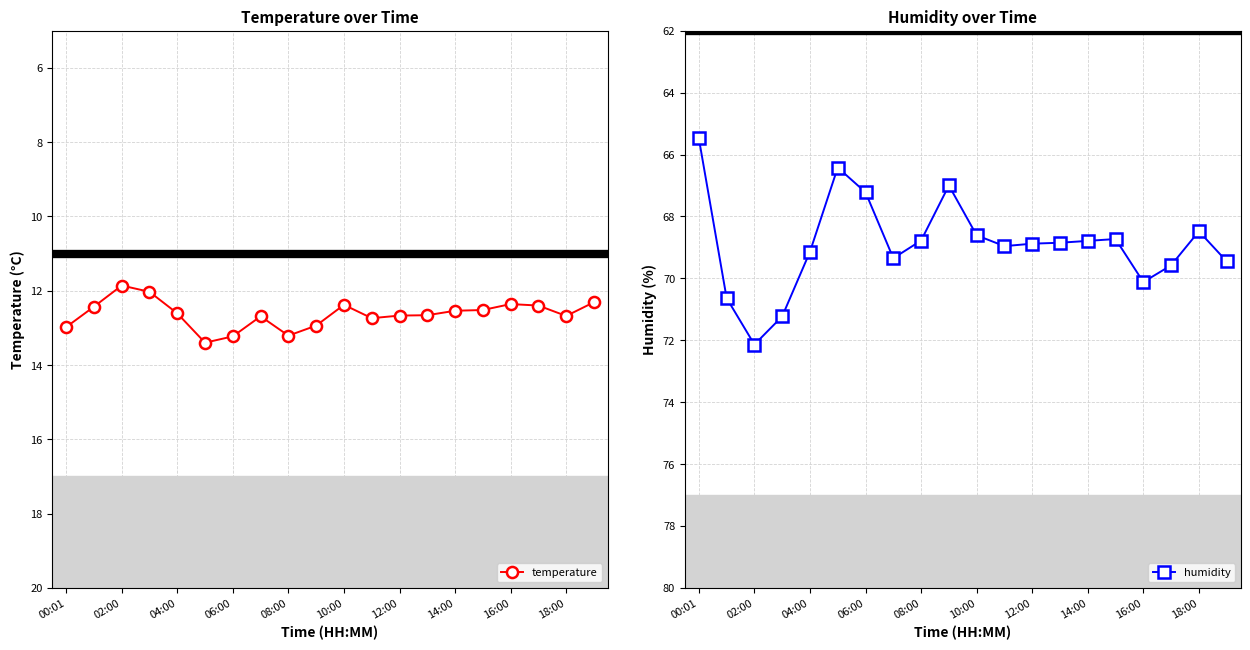

List the series in order of their overall mean, highest first.

humidity, temperature